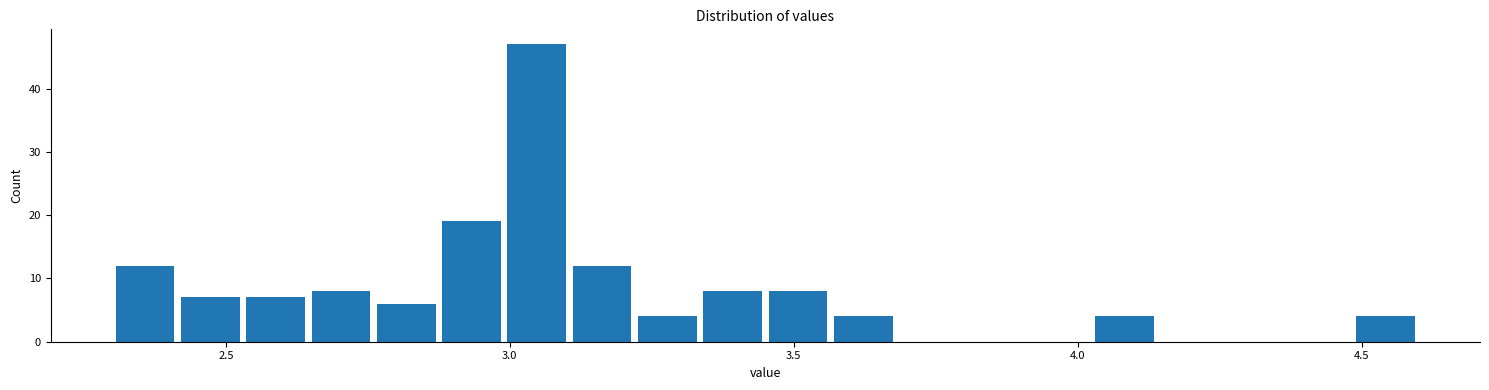

Around what value on the x-axis is the tallest bar? Give the approximate position of its centre, as read against the axis.

3.05